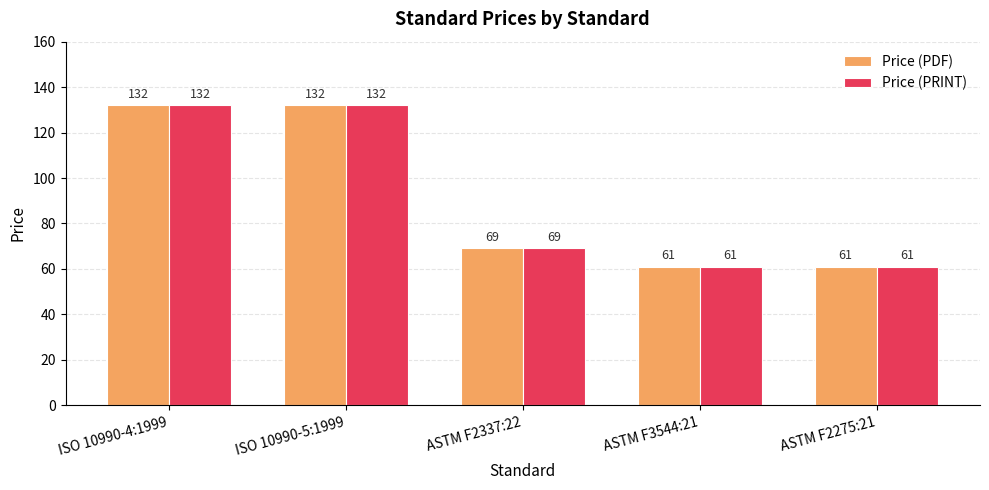

The value of Price (PDF) at ISO 10990-4:1999 is 132. True or false?

True